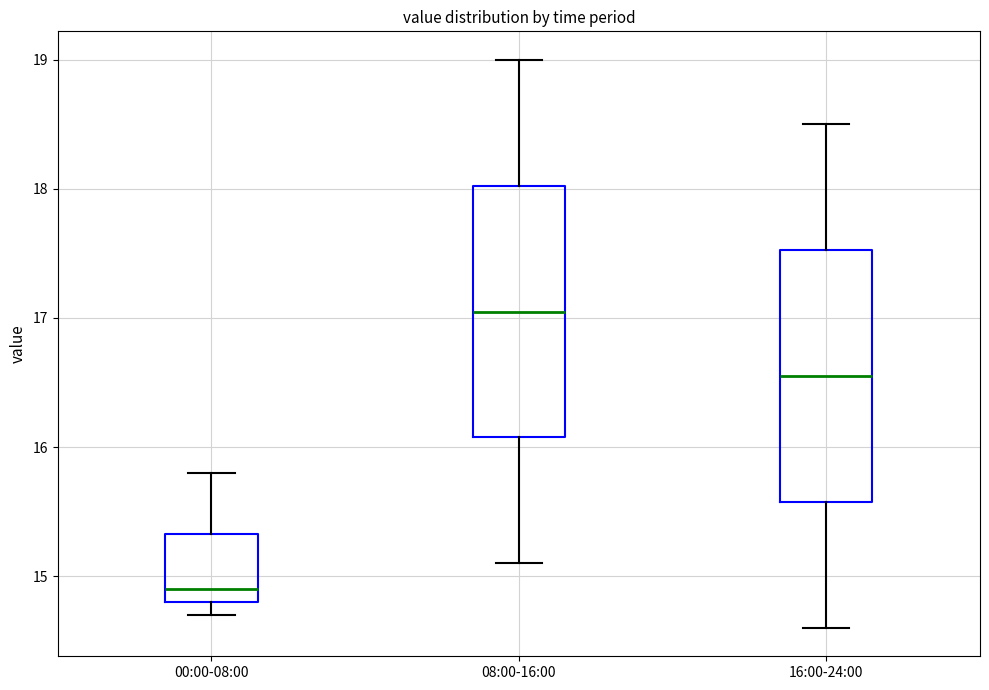

Which box has the highest median line?

08:00-16:00